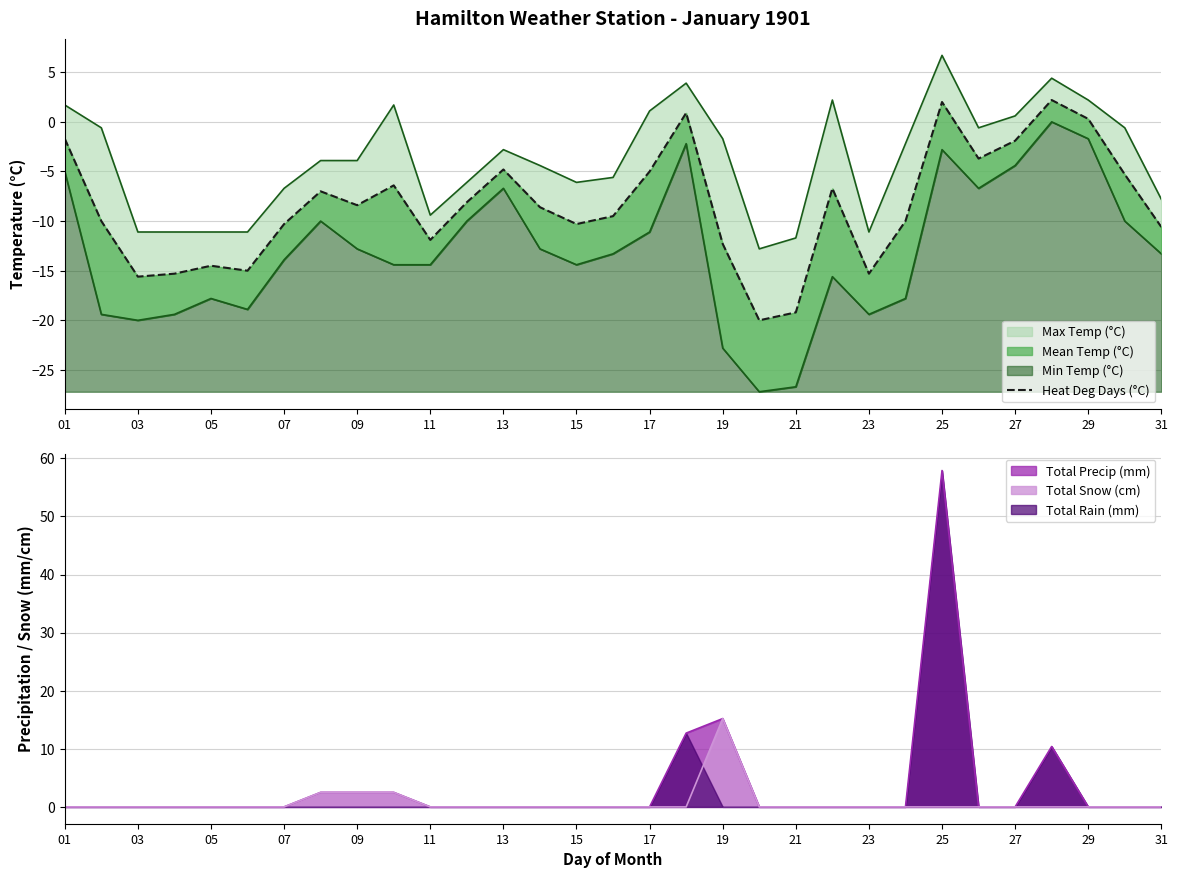

Reading left to right, extract all data points from this chart.

-1.7	-10.0	-15.6	-15.3	-14.5	-15.0	-10.3	-7.0	-8.4	-6.4	-11.9	-8.1	-4.8	-8.6	-10.3	-9.5	-5.0	0.9	-12.3	-20.0	-19.2	-6.7	-15.3	-10.0	2.0	-3.7	-1.9	2.2	0.3	-5.3	-10.6